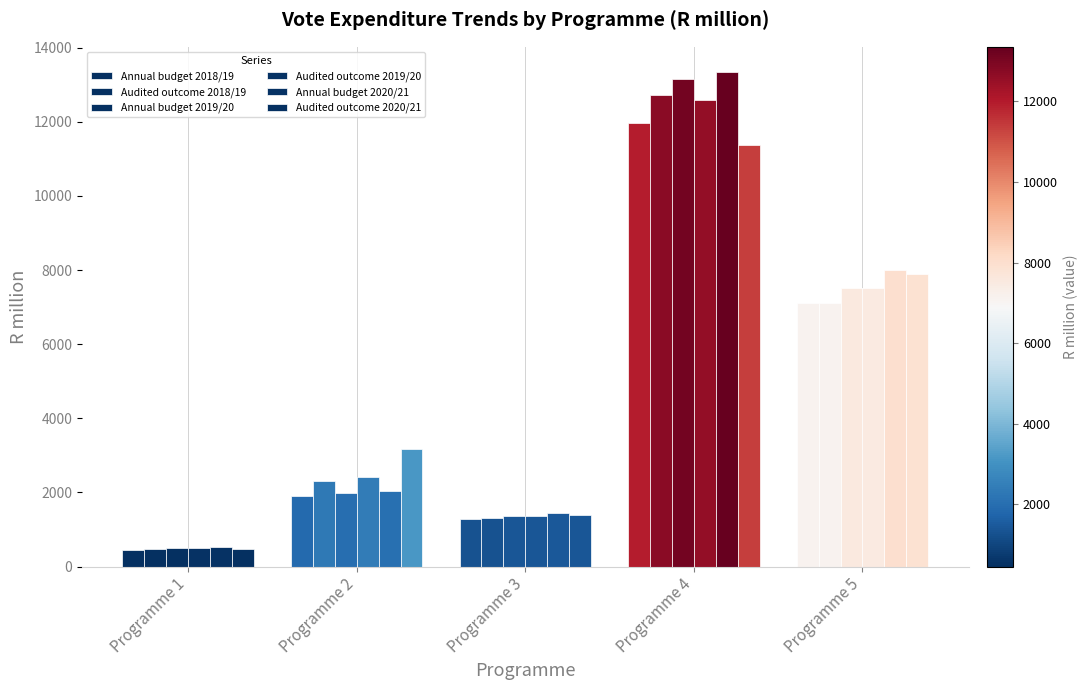

Which has a higher value, Programme 4 or Programme 5?

Programme 4